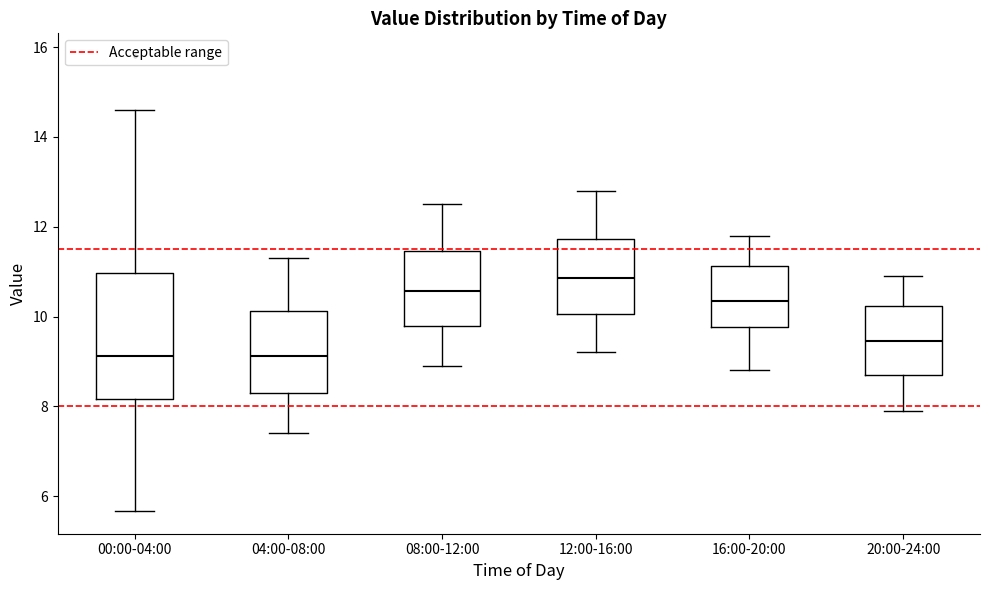

Where is the lower edge of the box for 16:00-20:00 on the y-axis? The values are not printed on the chart, so give them approximately, as read against the axis.

9.8